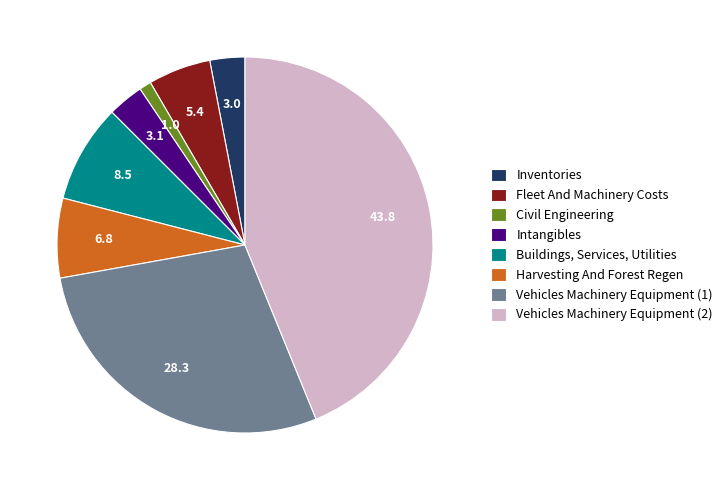

Does Intangibles account for over 50% of the chart?

No